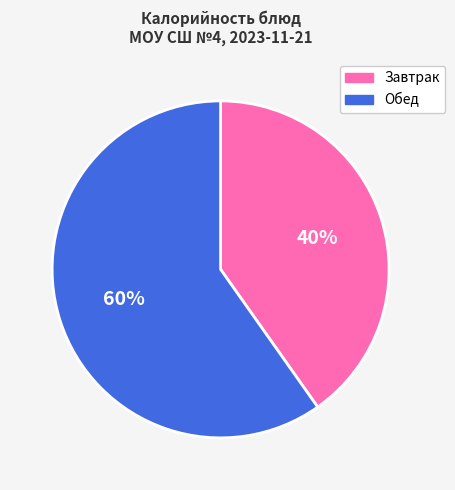

To the nearest percent, what is the average slice percentage?

50%